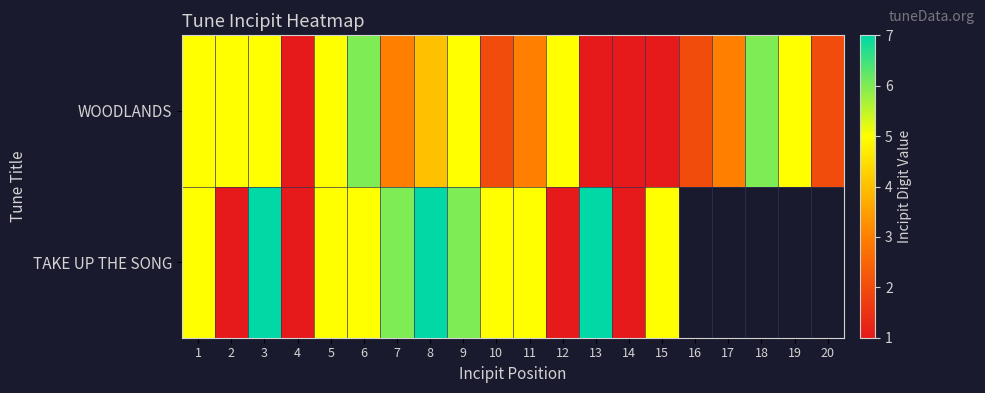

How many distinct data groups are displayed?

2